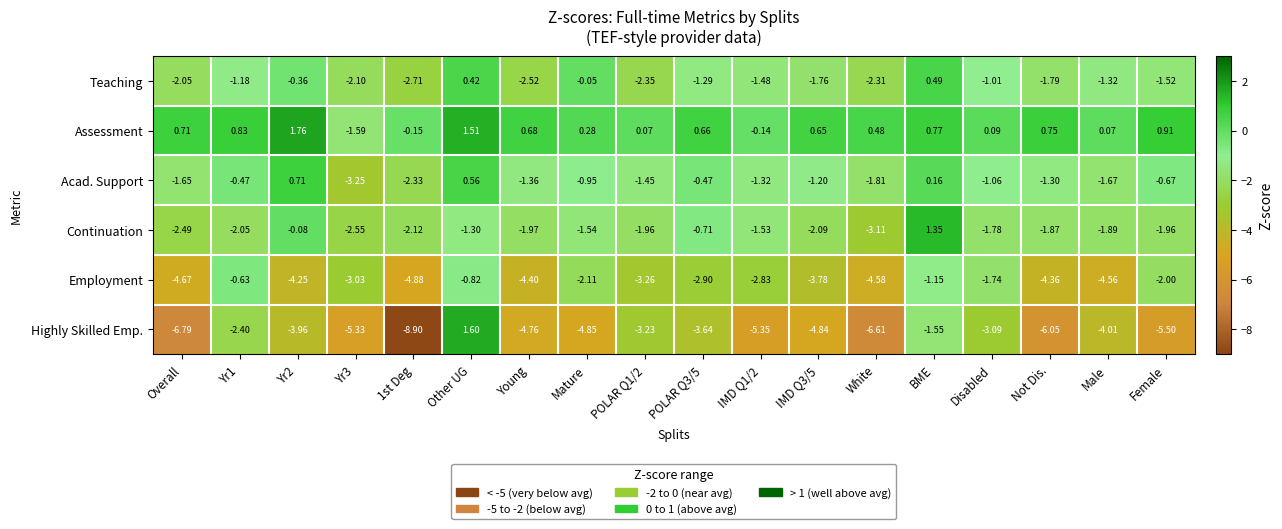

Which series changed the most between Yr2 and Female?

Employment